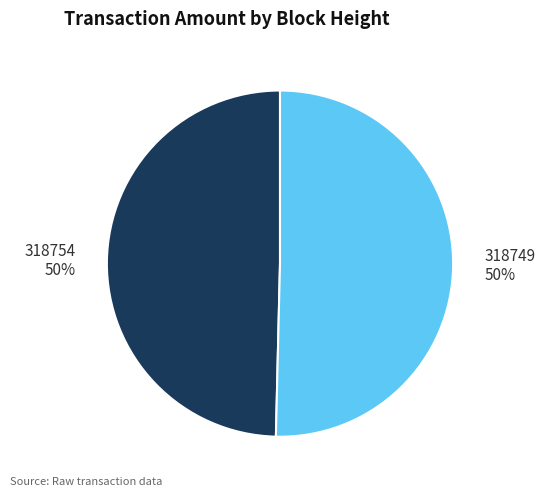

Which slice is the smallest?

318754